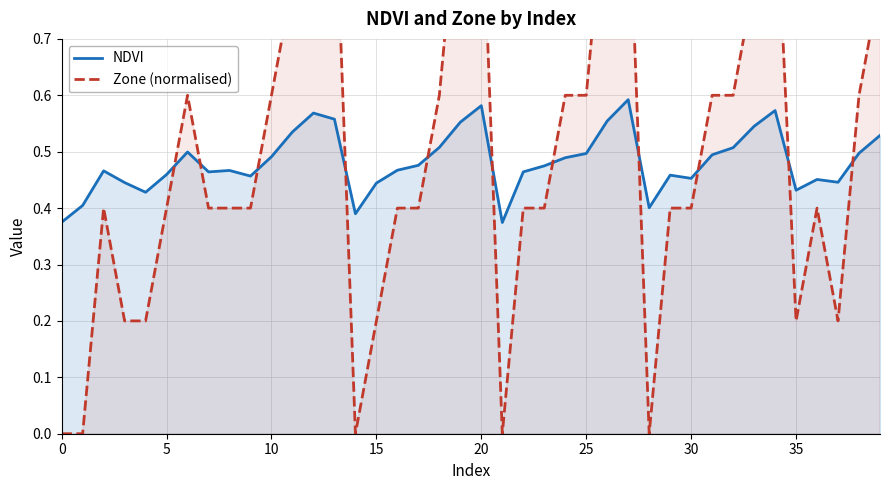

In NDVI, how many points are higher than both neighbors (excluding endpoints)?

9